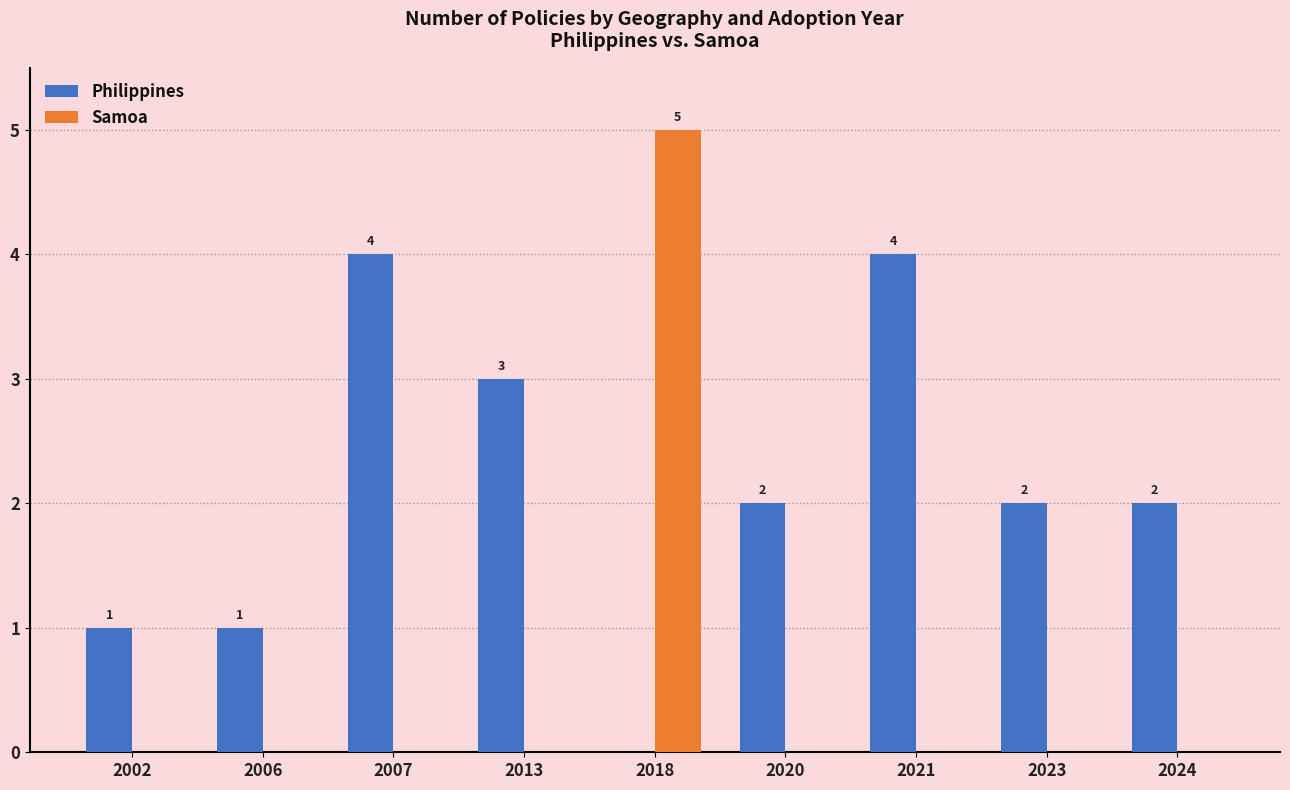

Is it true that Philippines equals 2 at 2007?

False